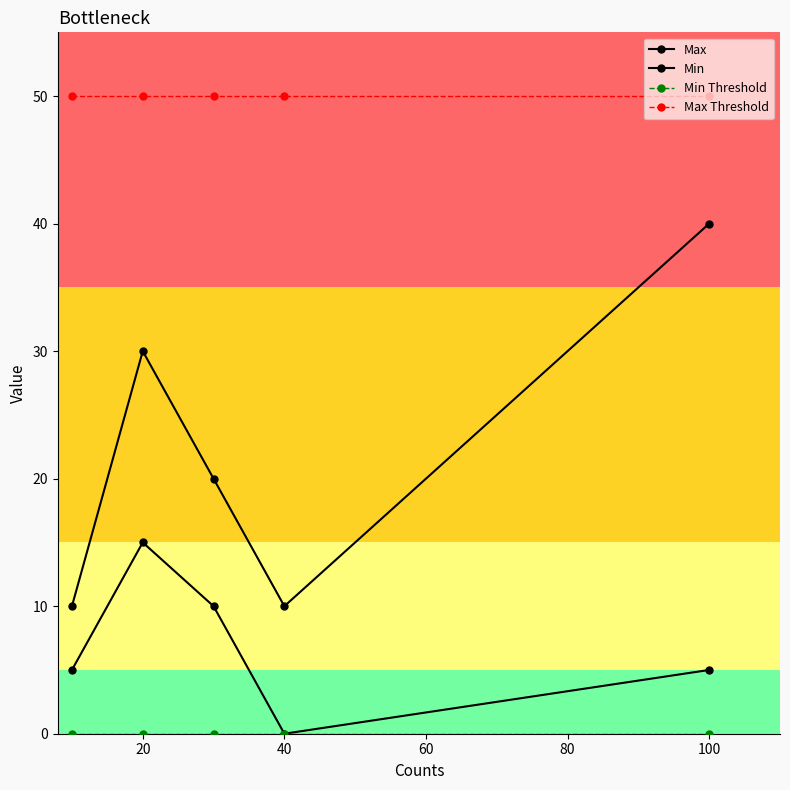

Is this an area chart (filled region under the line)?

No